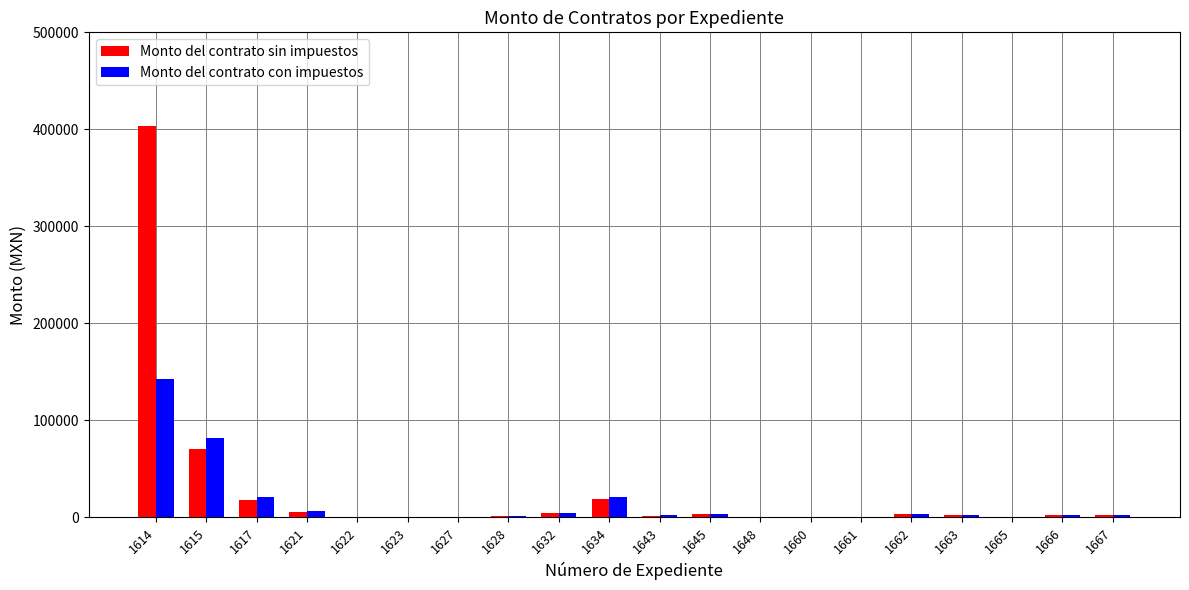

What is the sum of all Monto del contrato sin impuestos values?

538830.0